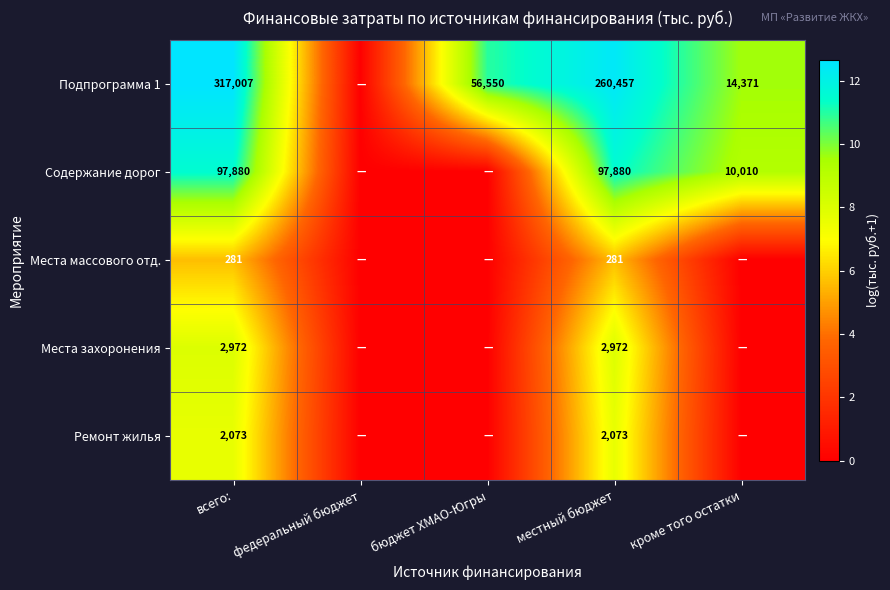

The Подпрограмма 1 series shows 82099 at всего:. True or false?

False